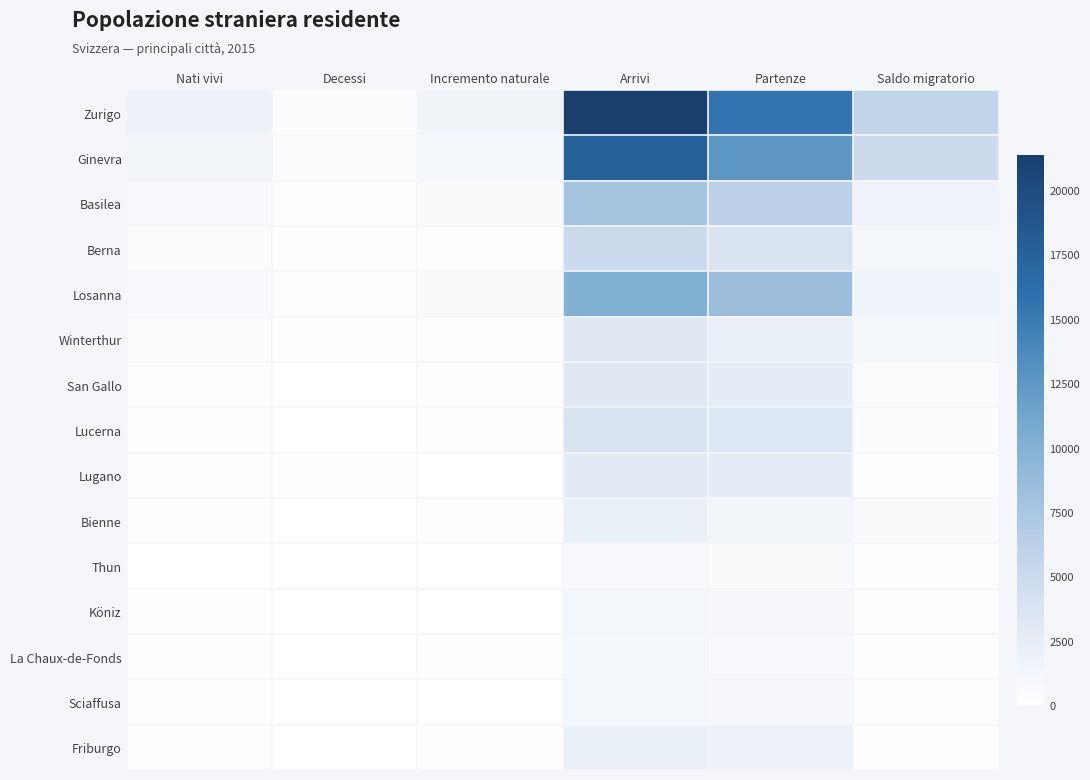

What is the smallest value displayed?

20